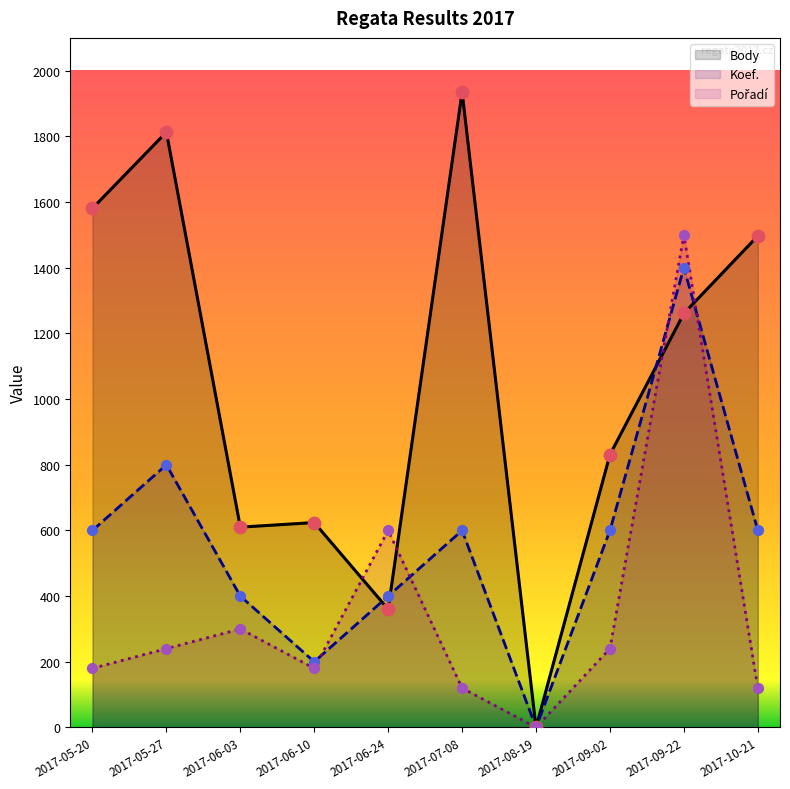

Is the value of Koef. at 2017-06-24 greater than the value of Pořadí at 2017-09-02?

Yes